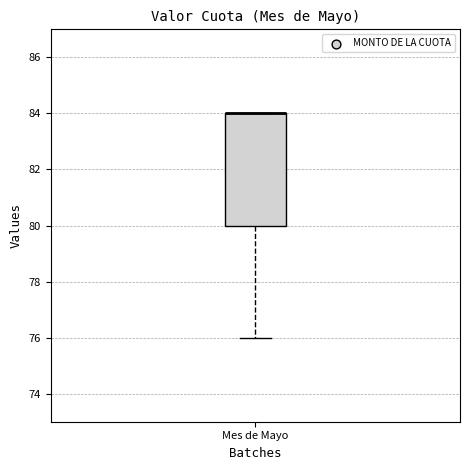

Transcribe this box plot: give where the median line is, the range the box spans, and where the two whiskers end, as read against the y-axis. The values are not printed on the chart, so give them approximately, as read against the axis.

median 84 (drawn on the box's upper edge), box 80 to 84, whiskers 76 to 84